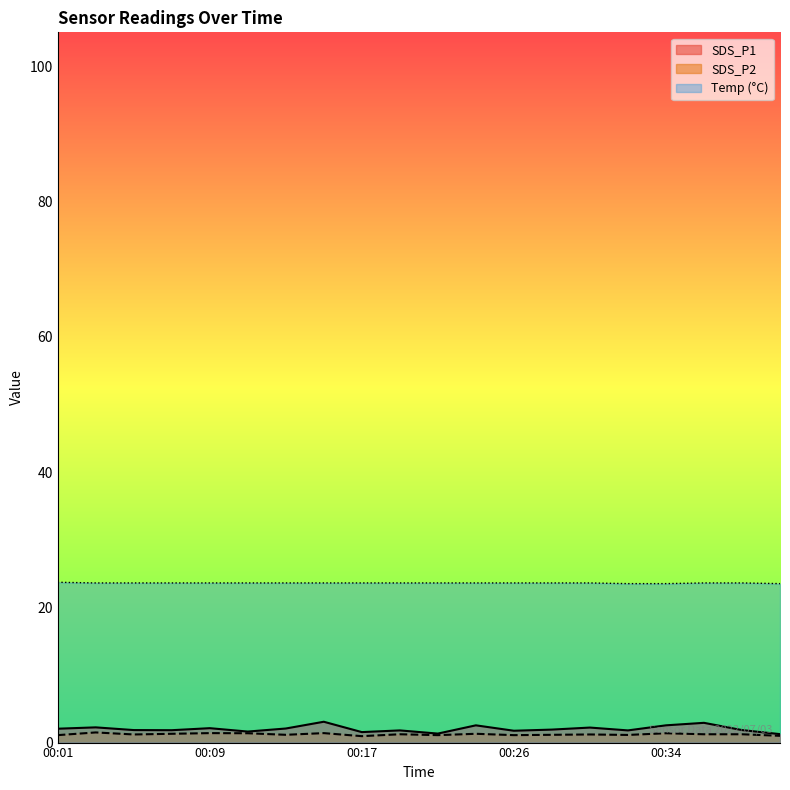

The Temp series shows 6.9 at 00:01. True or false?

False